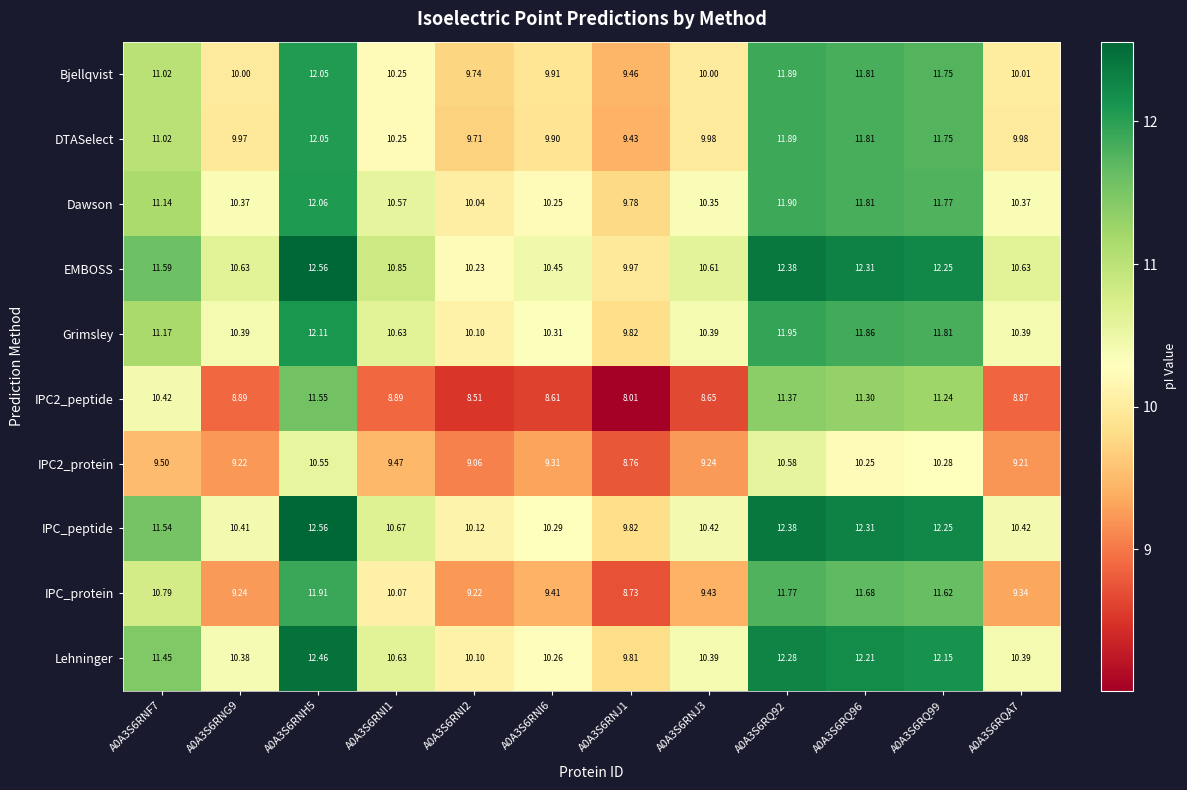

Is the value of DTASelect at A0A3S6RQ99 greater than the value of IPC2_peptide at A0A3S6RQA7?

Yes